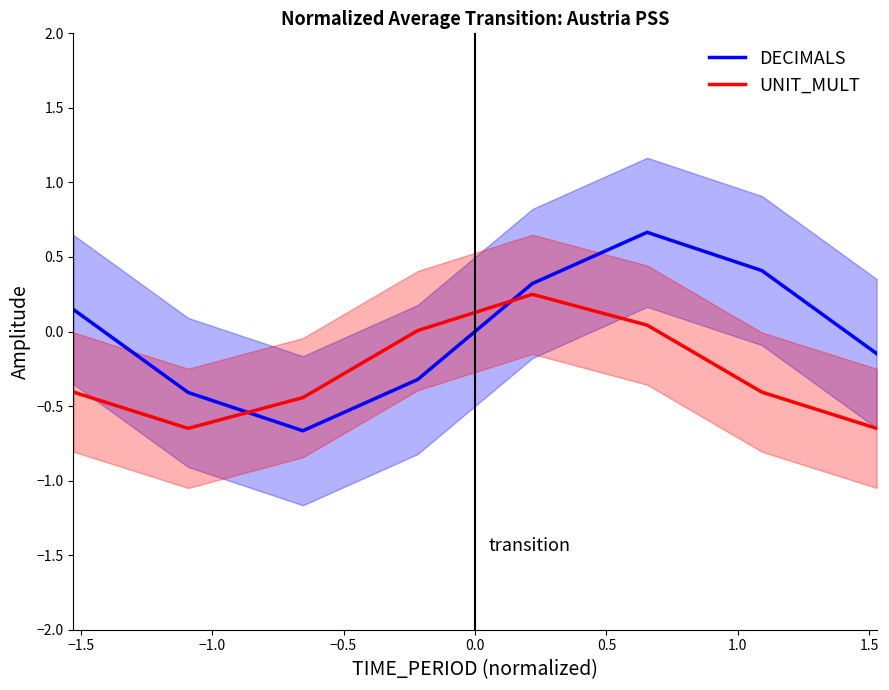

True or false: DECIMALS and UNIT_MULT intersect in this chart.

True